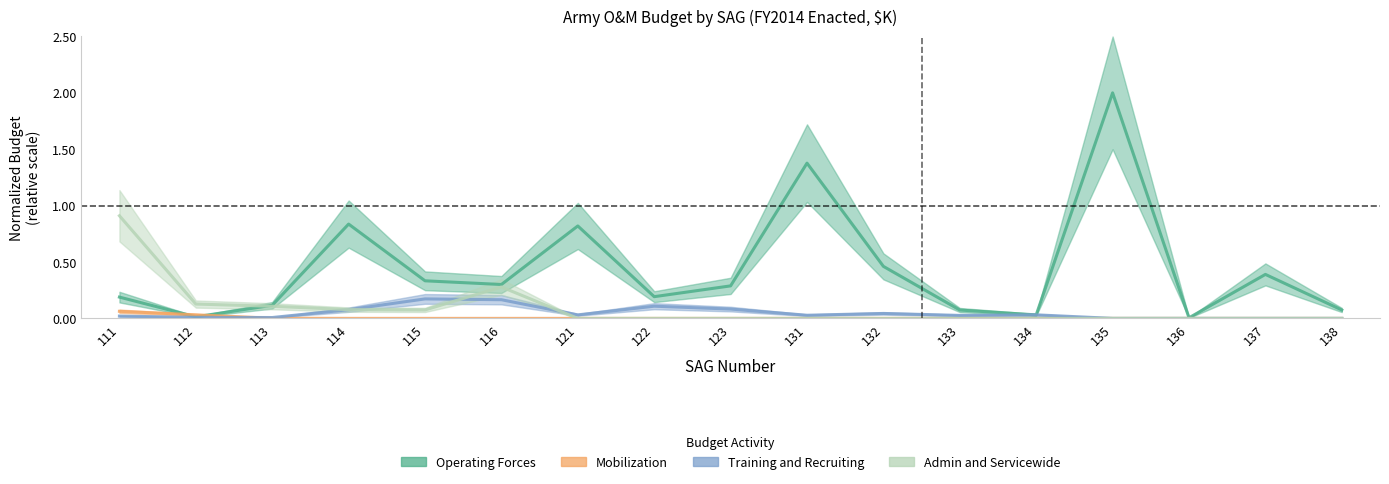

What is the sum of the Training and Recruiting values at 132 and 134?

0.1